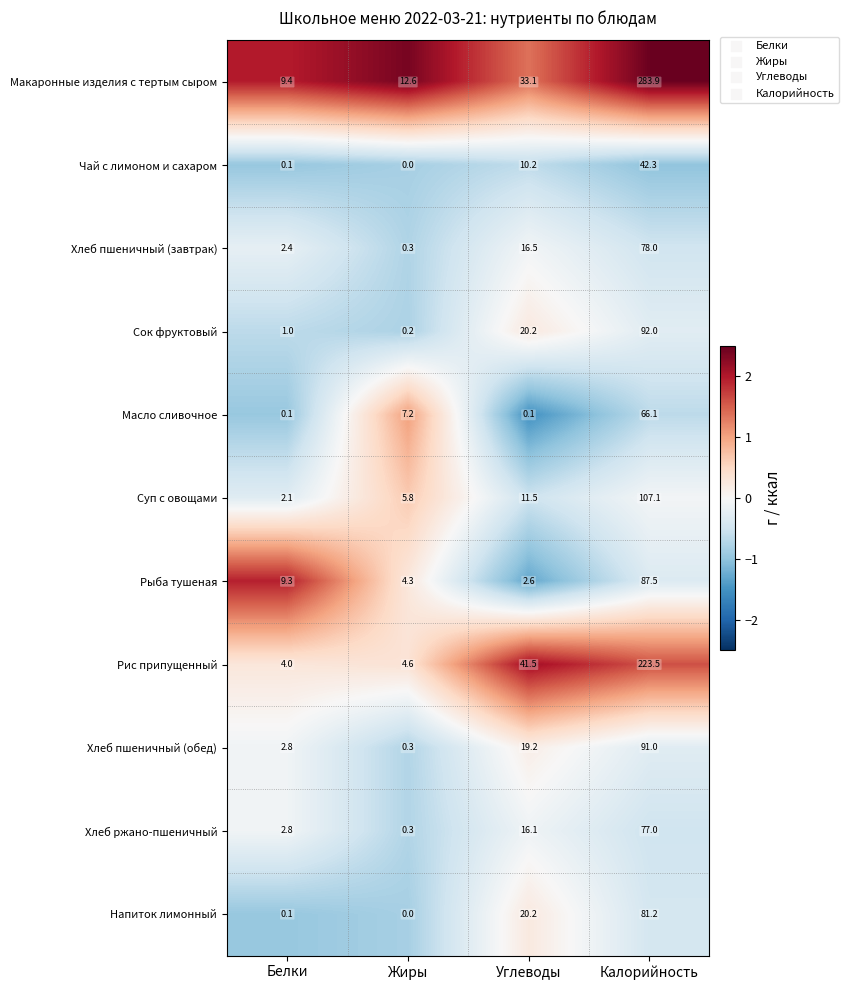

At which category is the sum across all series the highest?

Калорийность